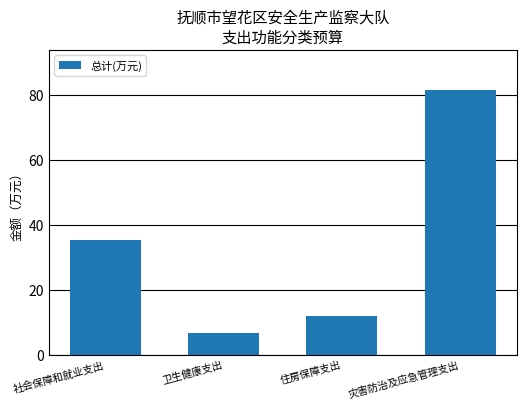

What position from the left is 住房保障支出?

3